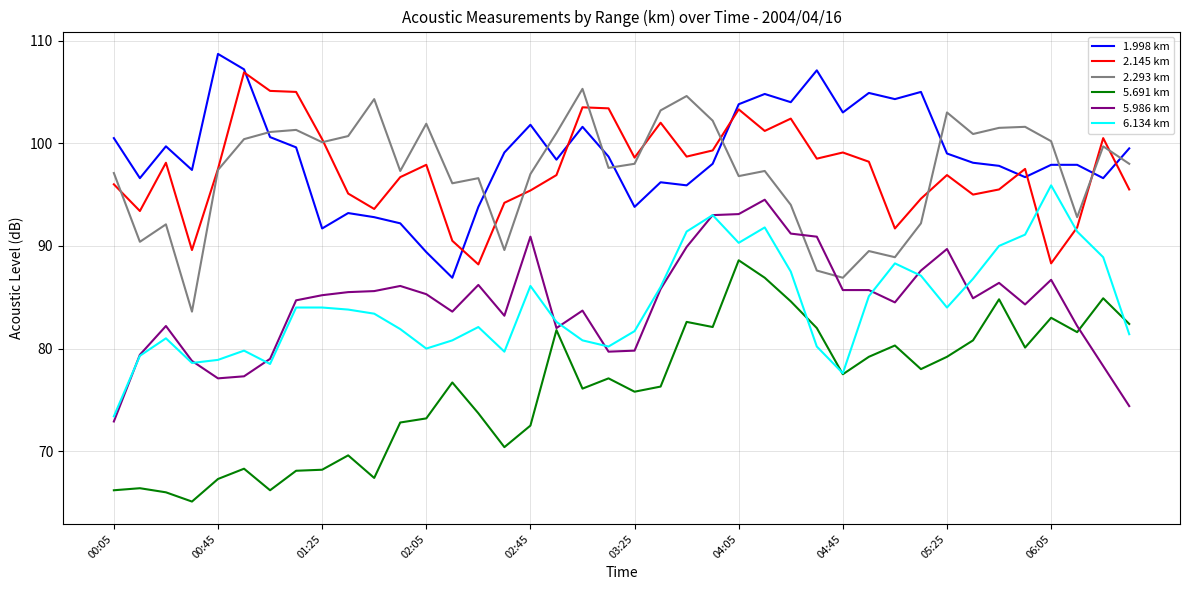

What is the lowest value of the 1.998 km series?

86.9